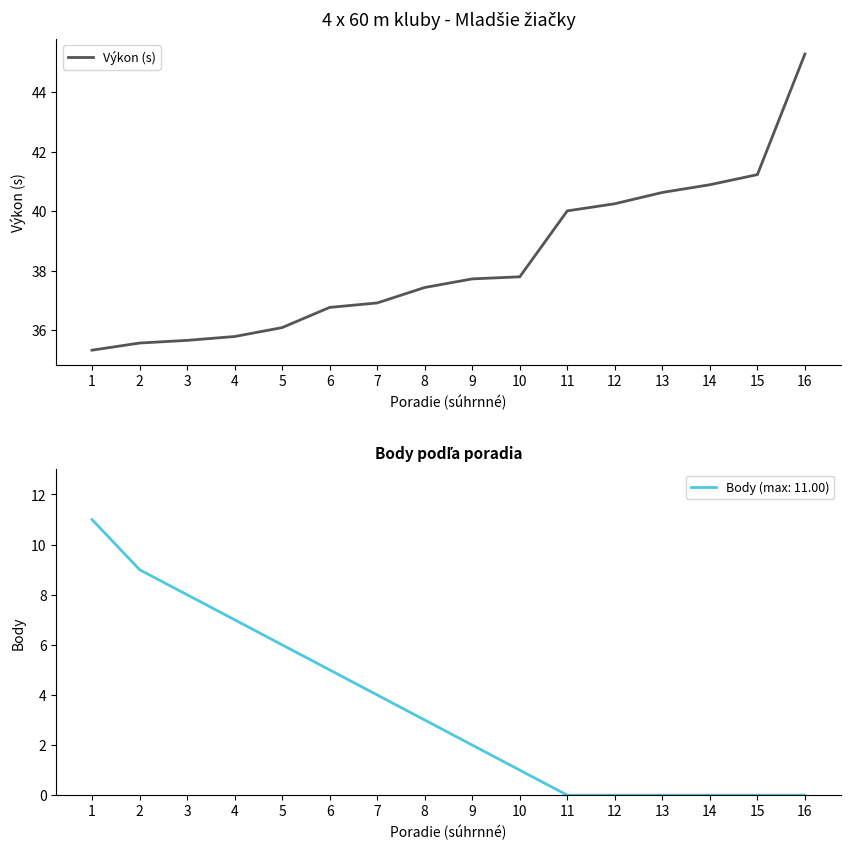

What is the change in value from 1 to 10?

+2.5